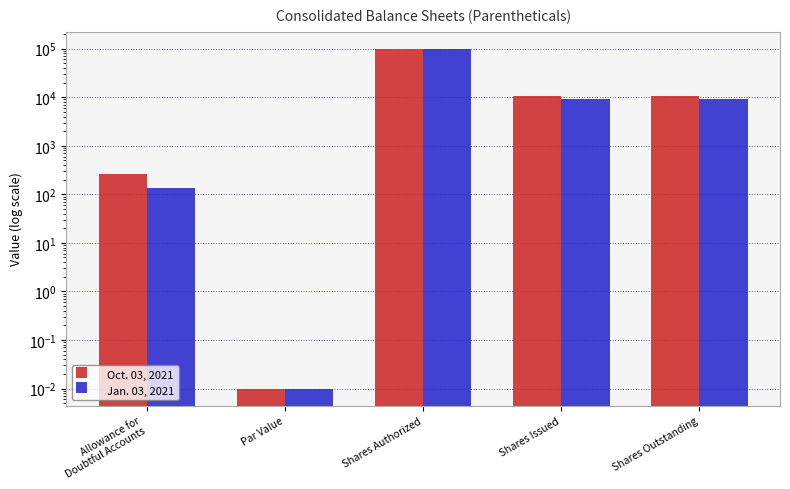

True or false: Jan. 03, 2021 has a value of 100000.0 at Shares Authorized.

True